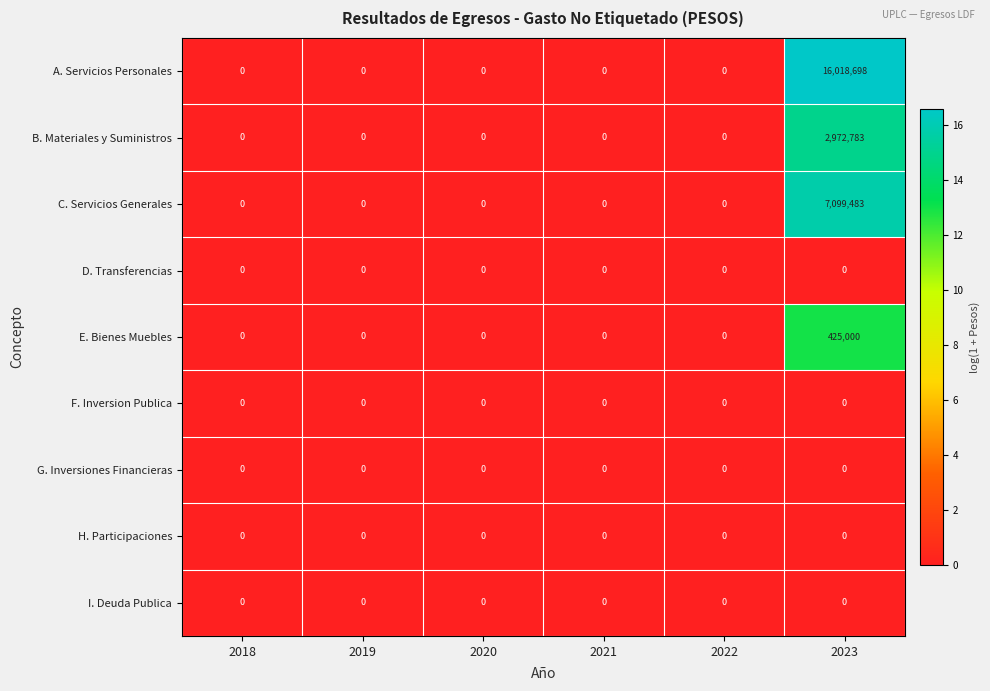

What is the difference between the maximum and minimum values in the E. Bienes Muebles series?

425000